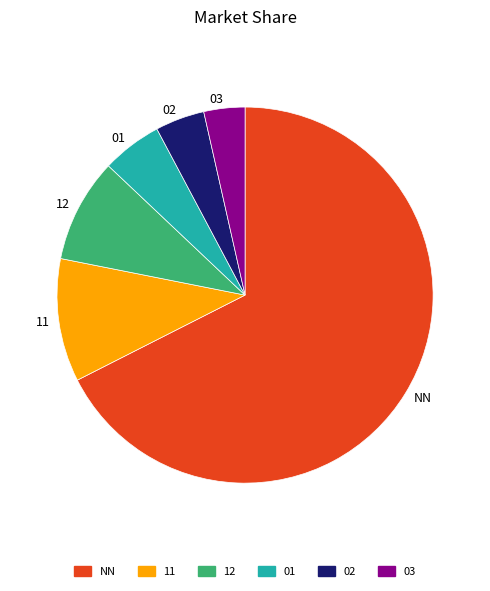

Combined, do 01 and NN account for over 50%?

Yes